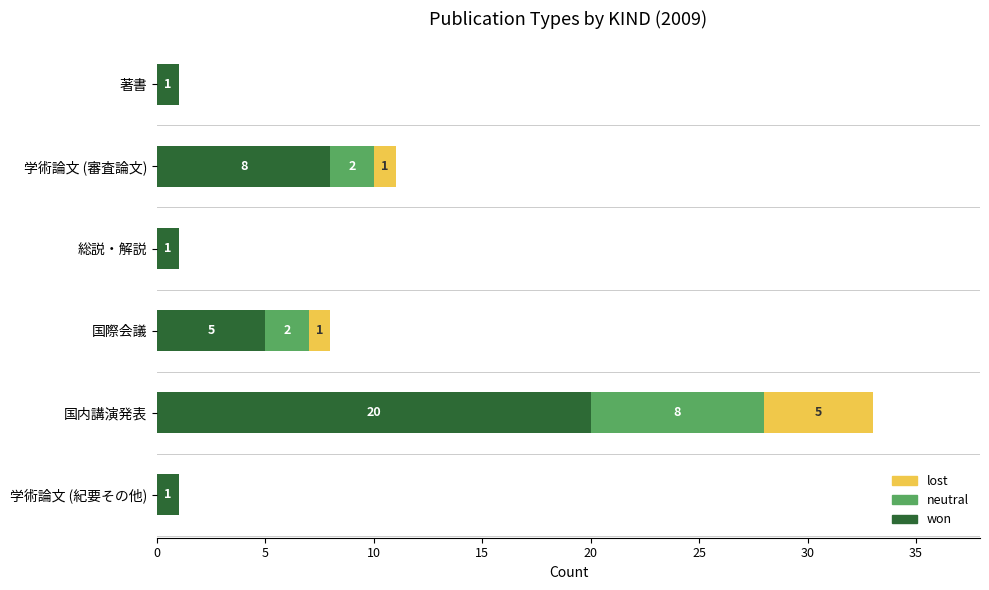

True or false: won has a value of 13 at 学術論文 (審査論文).

False